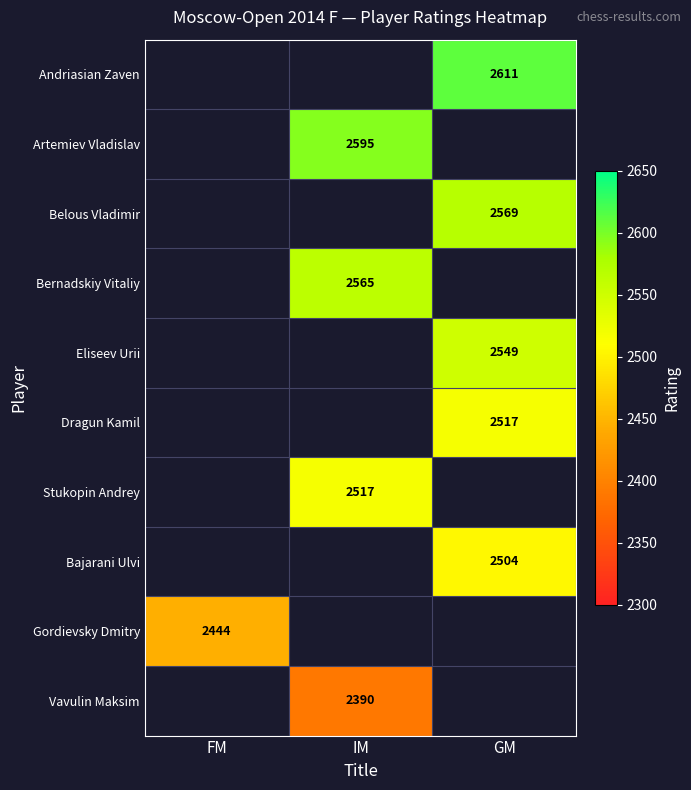

Which category has the lowest value across all series?

IM